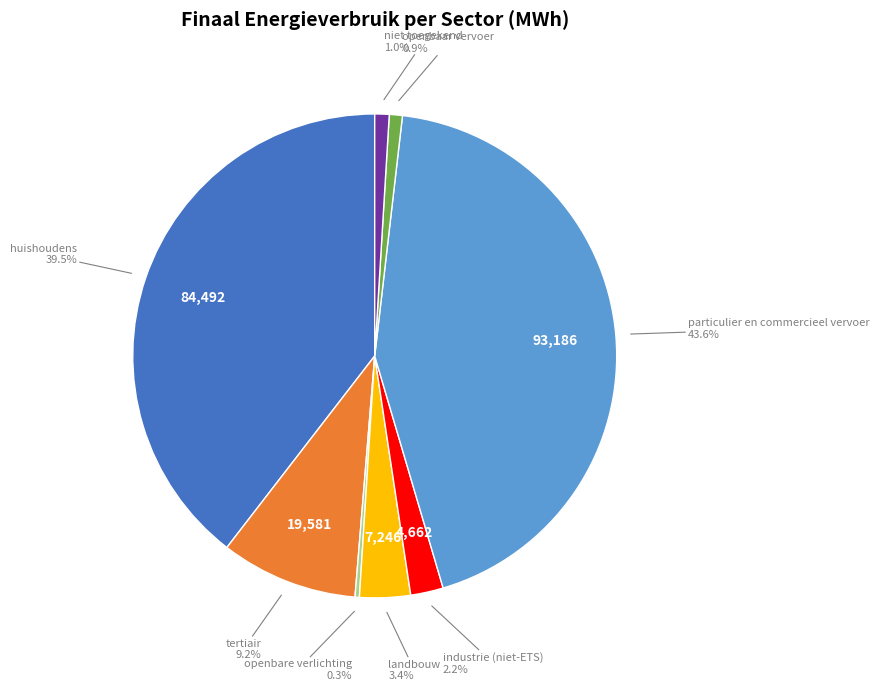

Does any single category account for the majority?

No